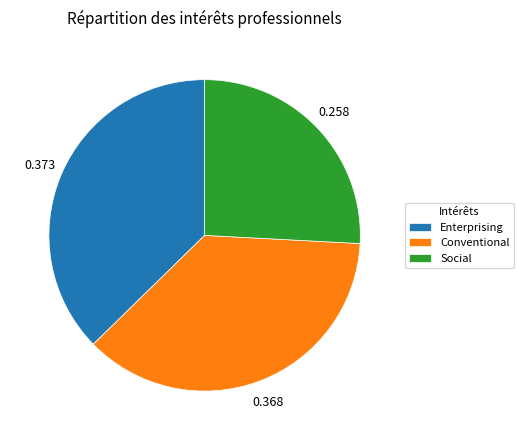

Between Social and Conventional, which is larger?

Conventional